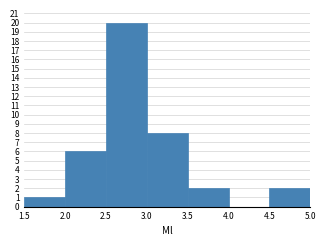

Over which range of the x-axis is the bar tallest?

2.5 to 3.0